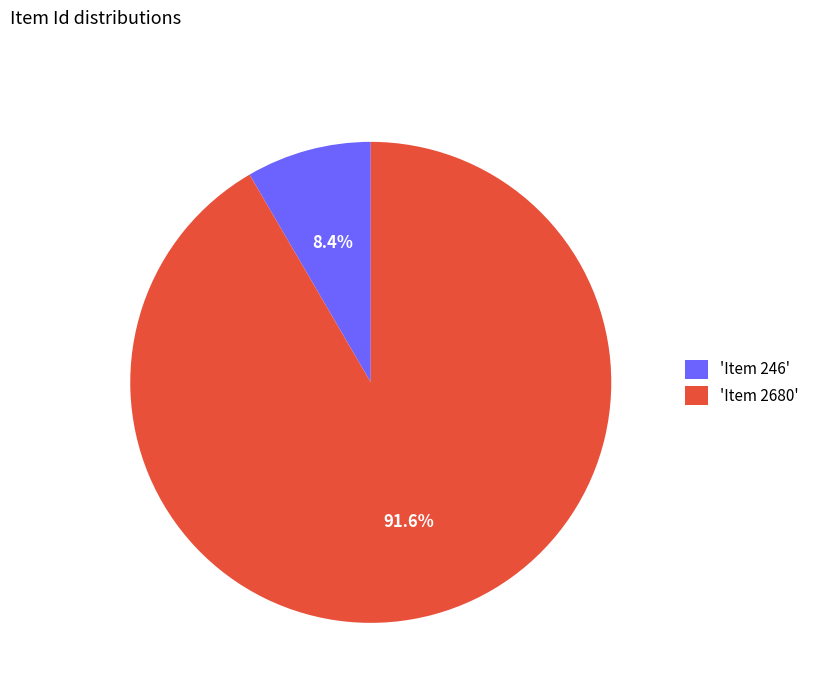

What is the ratio of the value at 'Item 2680' to the value at 'Item 246'?

10.9